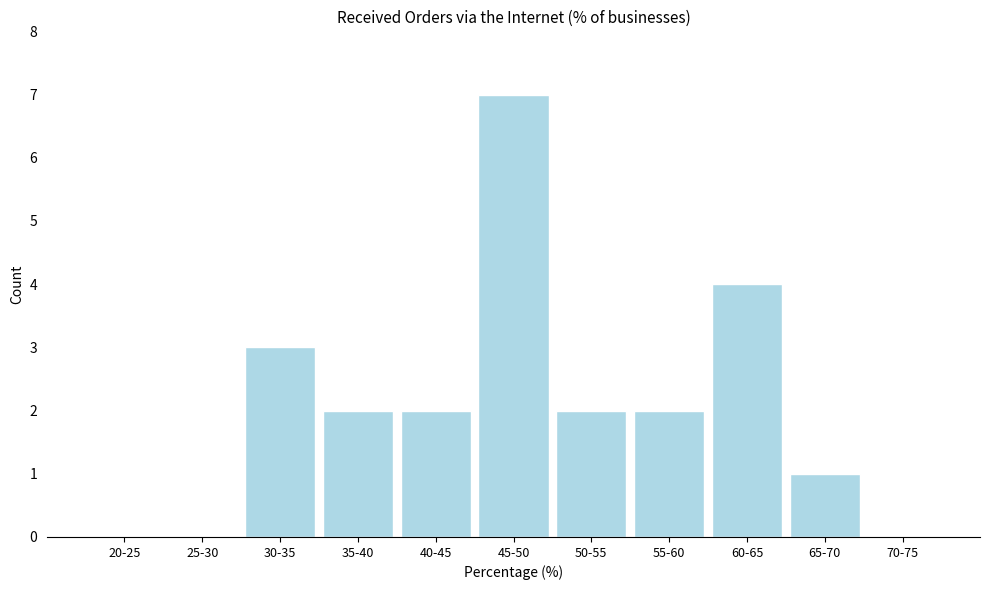

Reading right to left, what are all the values shown in this chart?

70-75=0	65-70=1	60-65=4	55-60=2	50-55=2	45-50=7	40-45=2	35-40=2	30-35=3	25-30=0	20-25=0